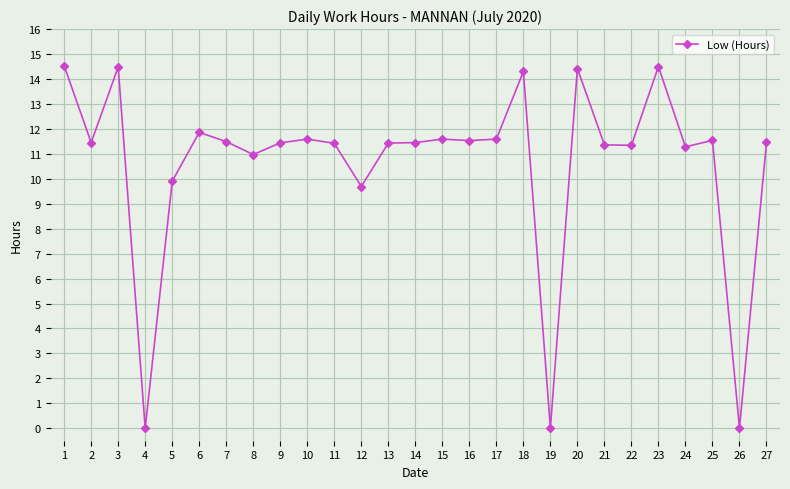

True or false: the data has more than 1 interior local peaks.

True